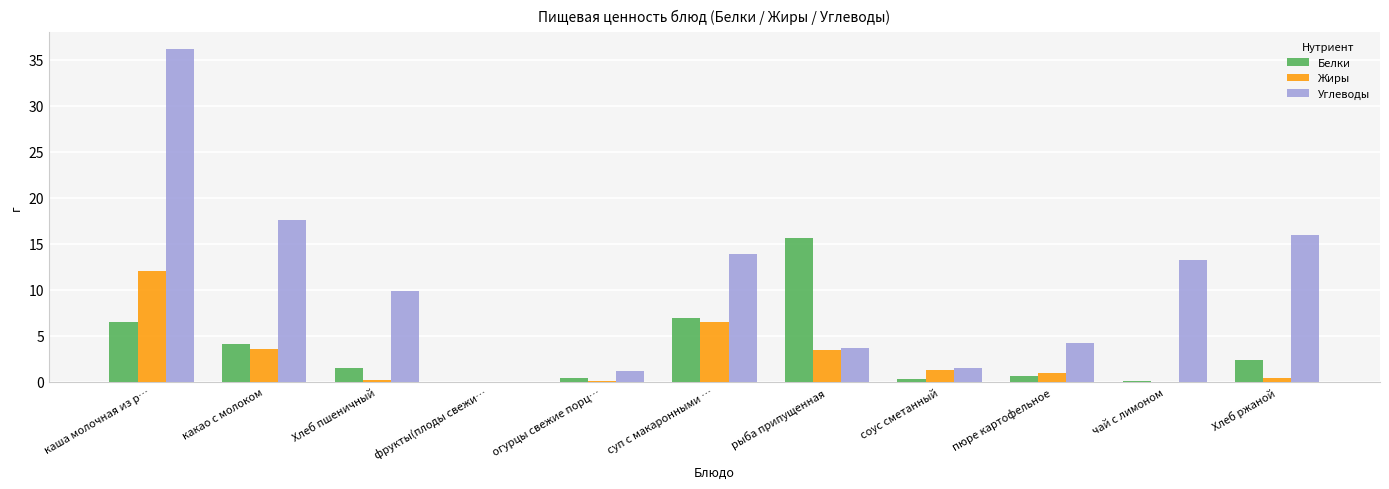

At which label does Жиры reach its peak?

каша молочная из р…